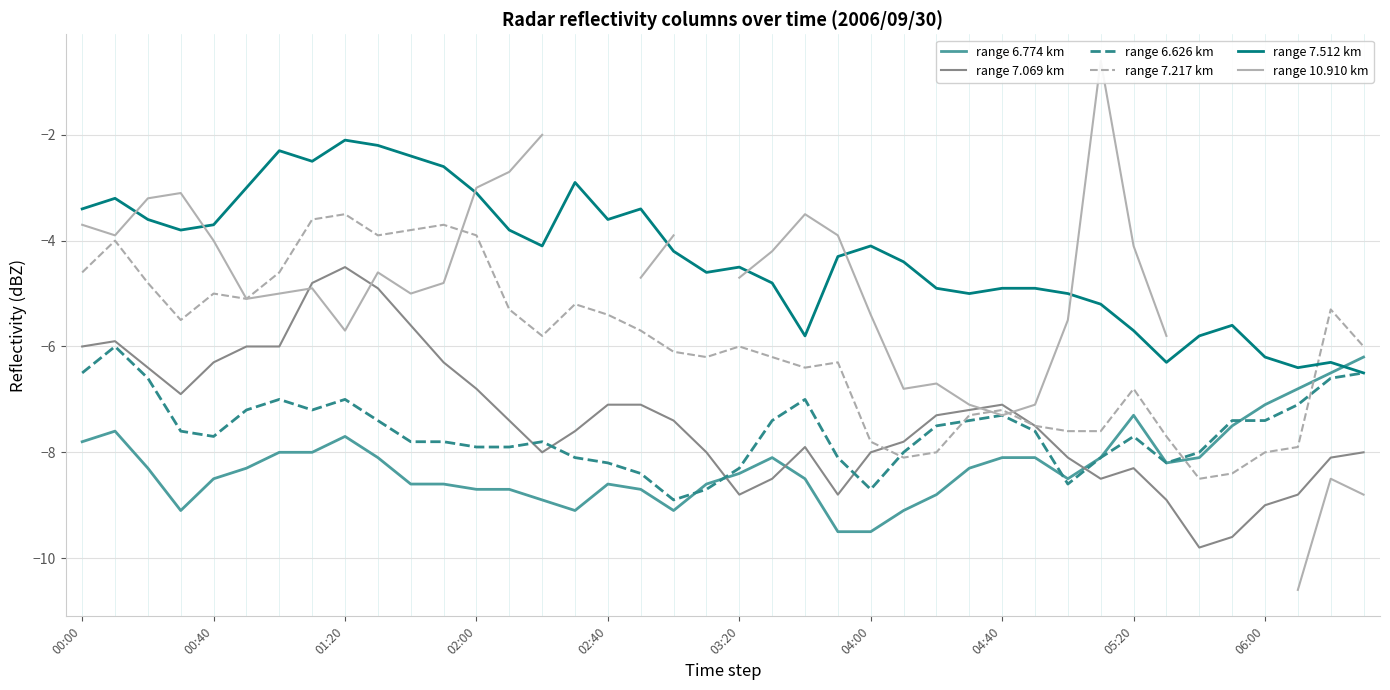

The value of range 7.069 km at 03:20 is -8.8. True or false?

True